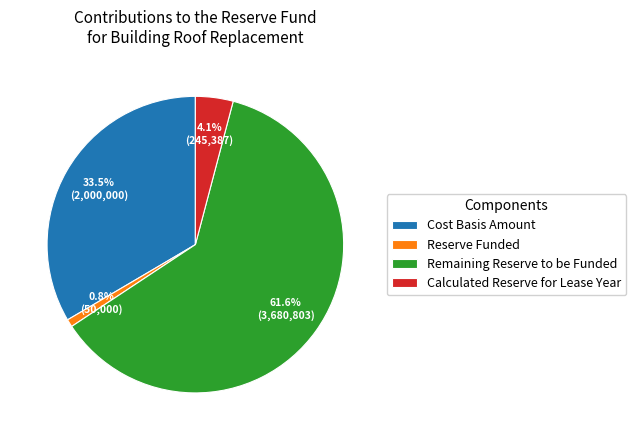

How many slices are in this pie chart?

4